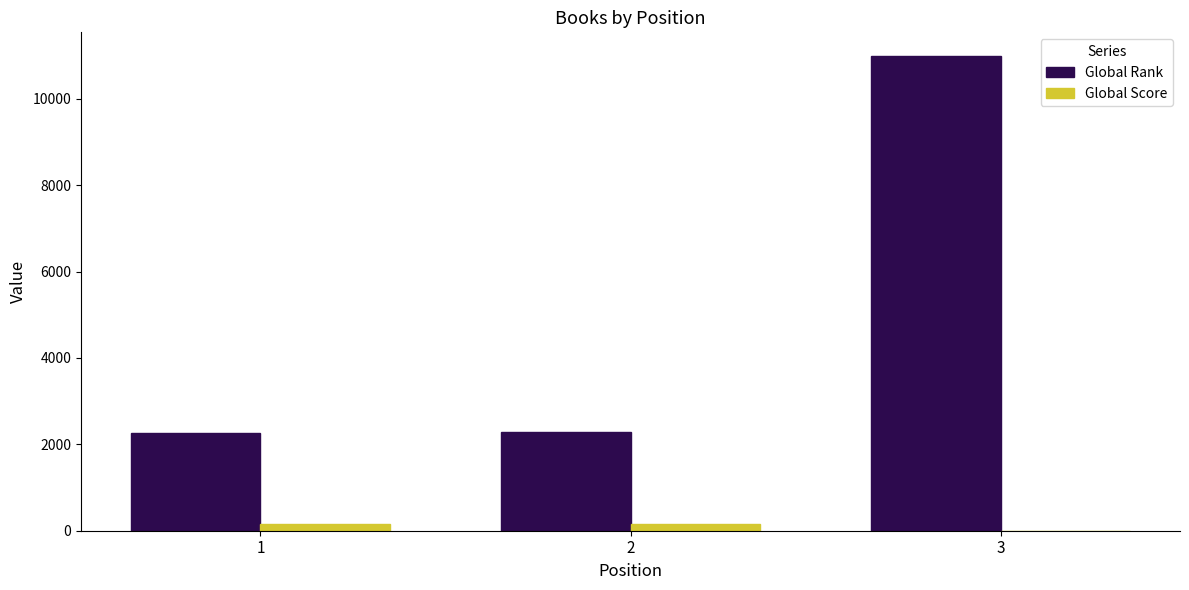

Which series has the largest total across all categories?

Global Rank